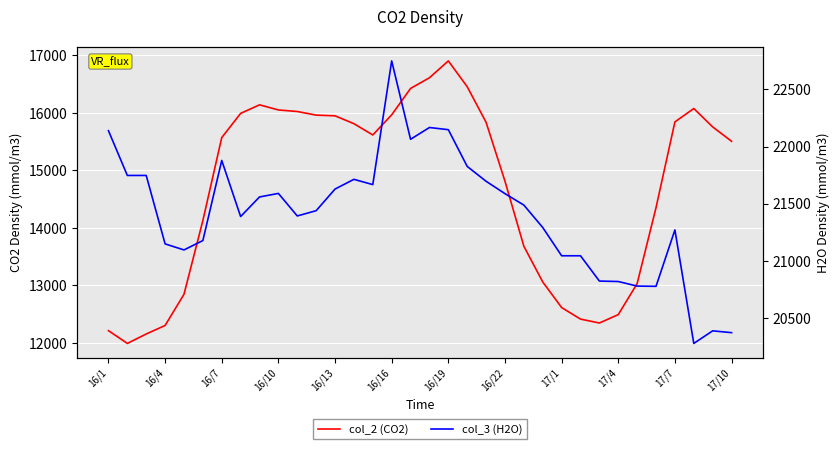

The col_3 (H2O) series shows 13633 at 32. True or false?

False